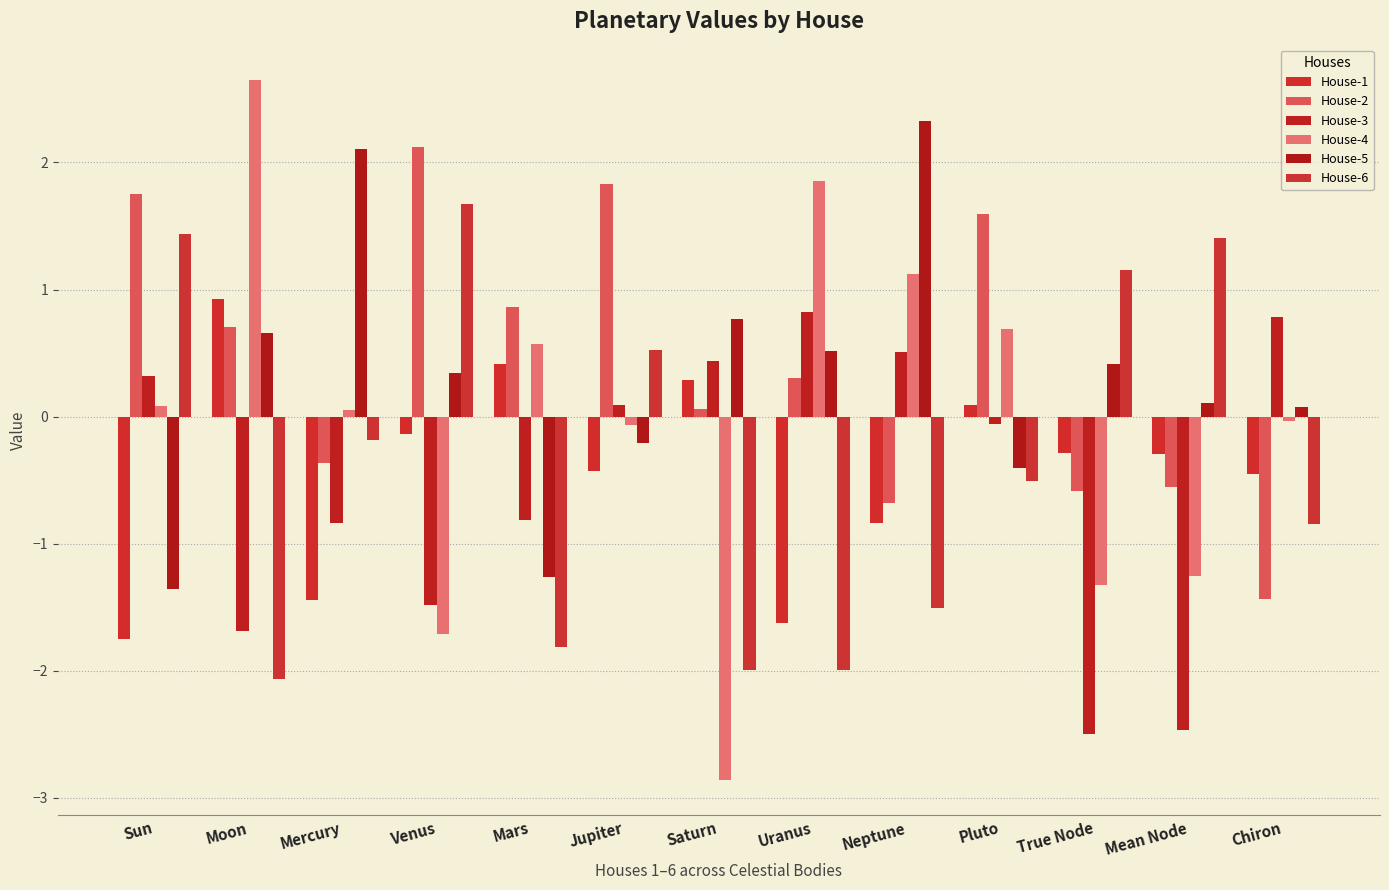

What is the difference between the maximum and minimum values in the House-4 series?

5.5